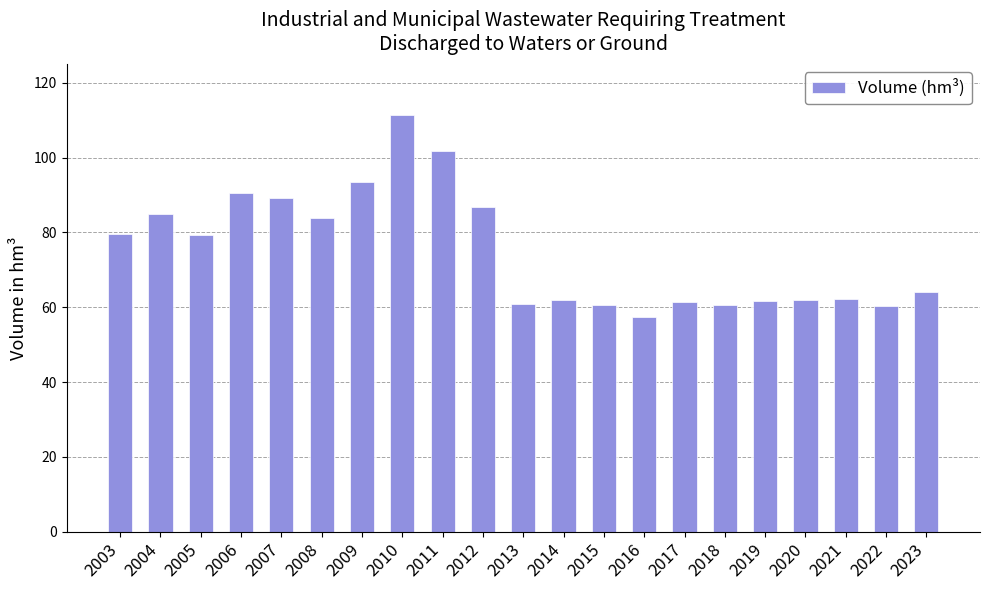

Approximately how many times larger is the value at 2010 compared to 2004?

1.3